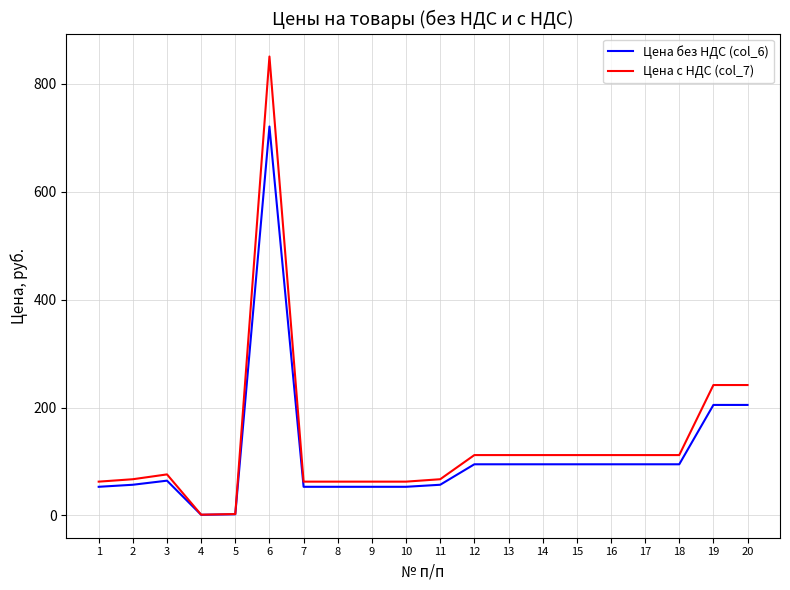

True or false: Цена без НДС (col_6) has a value of 56.9 at 11.

True